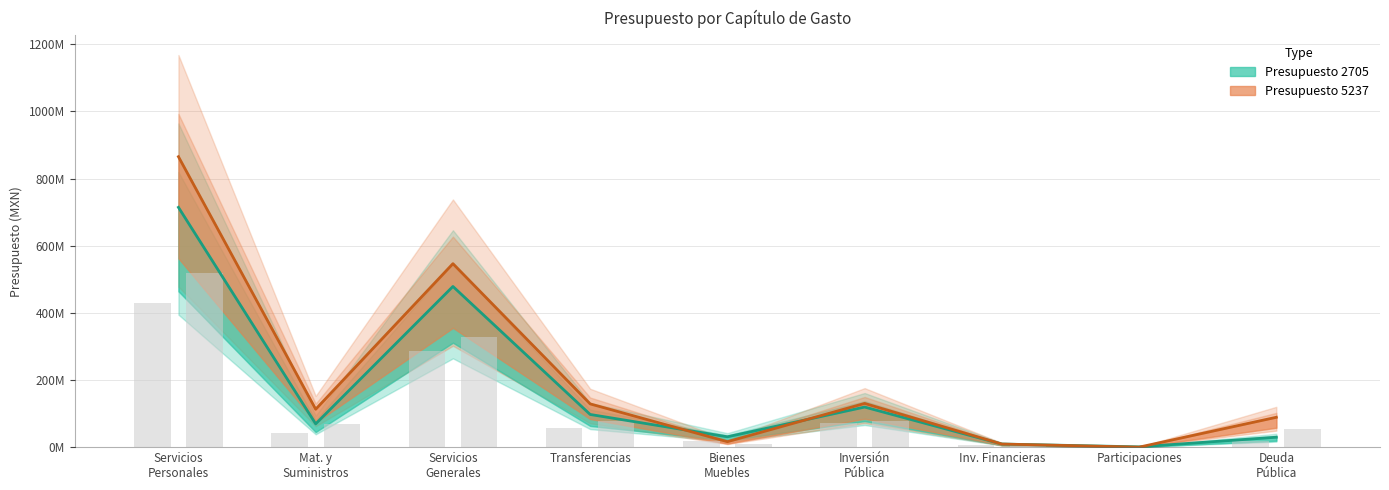

Rank the categories by Presupuesto 5237 value from highest to lowest.

Servicios Personales, Servicios Generales, Inversión Pública, Transferencias, Mat. y Suministros, Deuda Pública, Bienes Muebles, Inv. Financieras, Participaciones